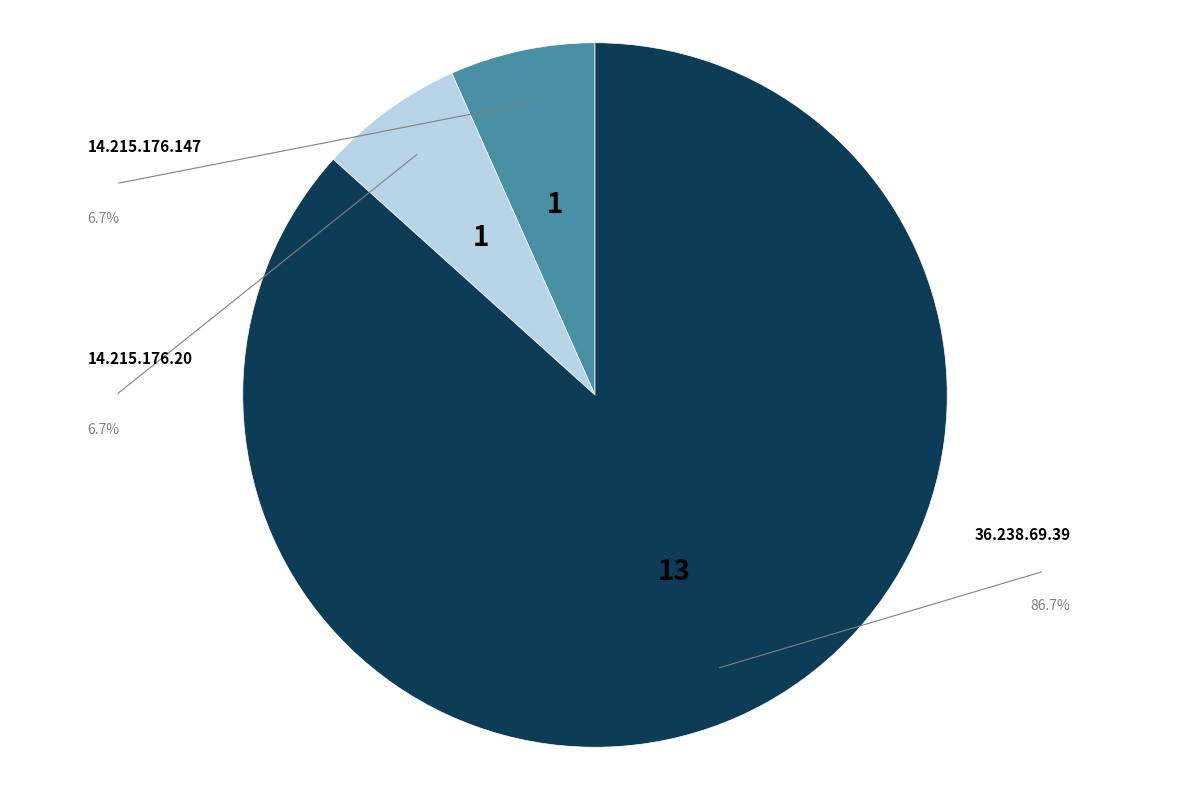

Is there a majority slice in this chart?

Yes